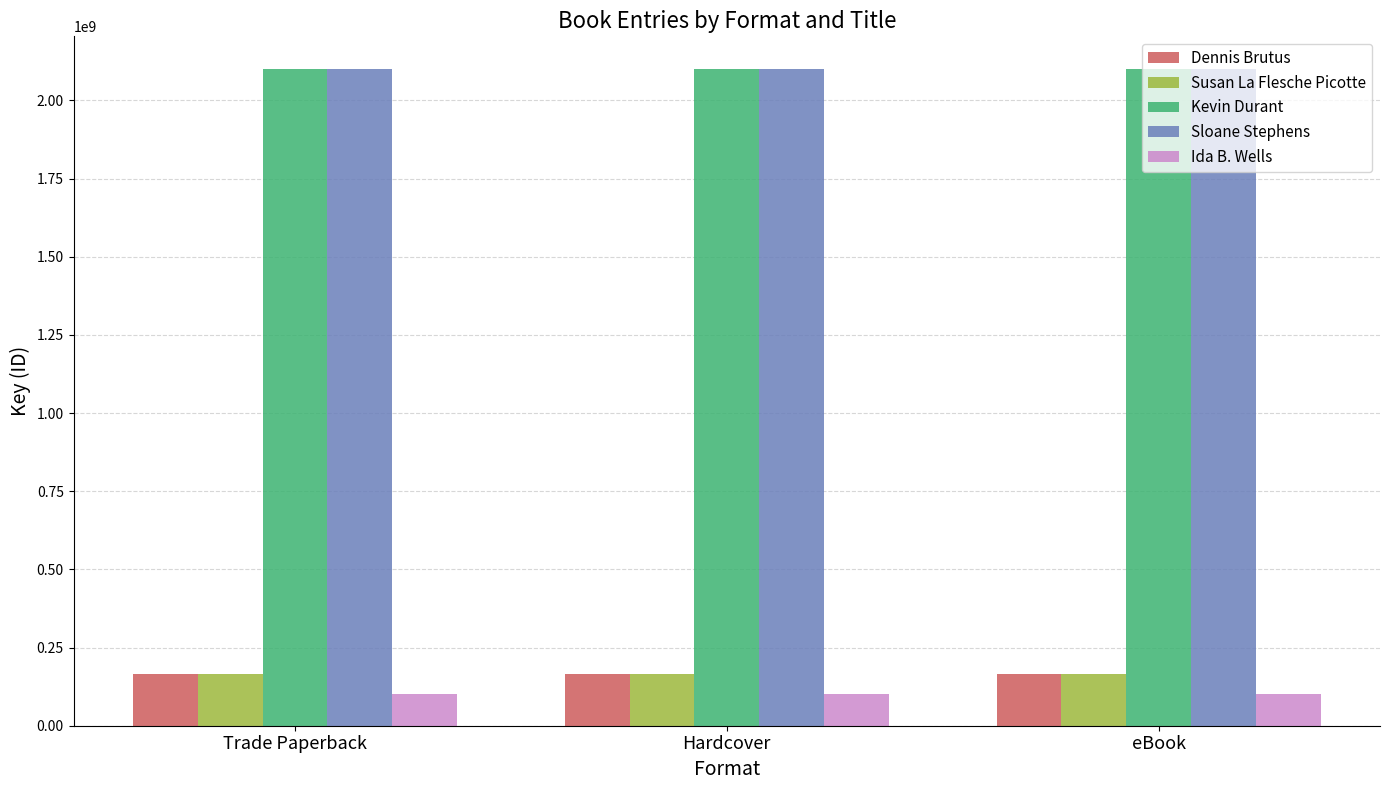

At how many categories does at least one series exceed 886933398?

3